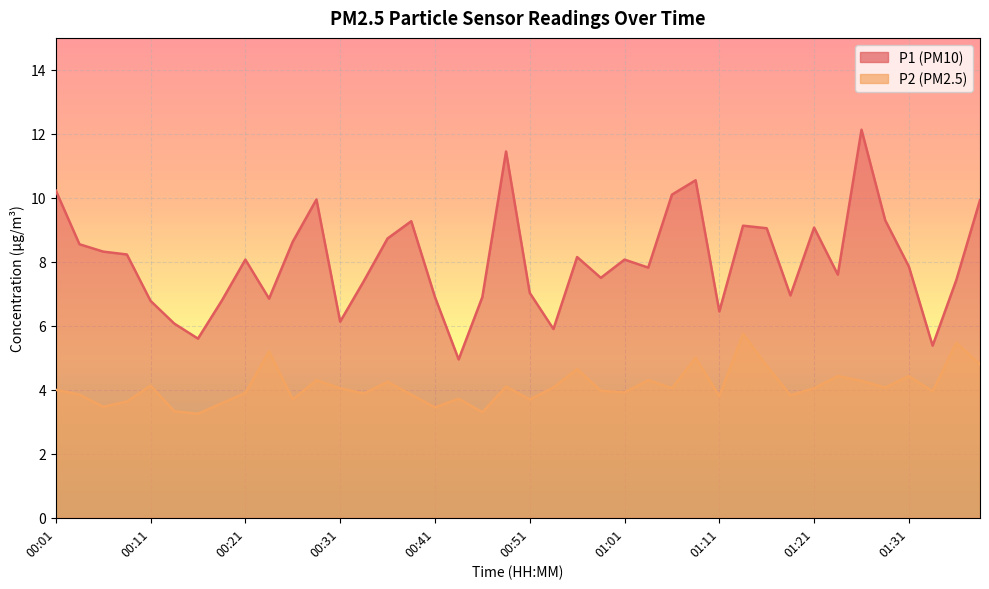

Reading left to right, what are all the values shown in this chart?

P1: 10.2	8.6	8.3	8.2	6.8	6.1	5.6	6.8	8.1	6.8	8.6	9.9	6.1	7.4	8.7	9.3	6.9	5.0	6.9	11.4	7.0	5.9	8.2	7.5	8.1	7.8	10.1	10.6	6.5	9.1	9.1	7.0	9.1	7.6	12.1	9.3	7.8	5.4	7.4	9.9
P2: 4.0	3.9	3.5	3.6	4.1	3.3	3.2	3.6	3.9	5.2	3.7	4.3	4.0	3.9	4.2	3.9	3.5	3.7	3.3	4.1	3.7	4.1	4.7	4.0	3.9	4.3	4.0	5.0	3.8	5.8	4.8	3.8	4.0	4.4	4.3	4.1	4.4	4.0	5.5	4.8